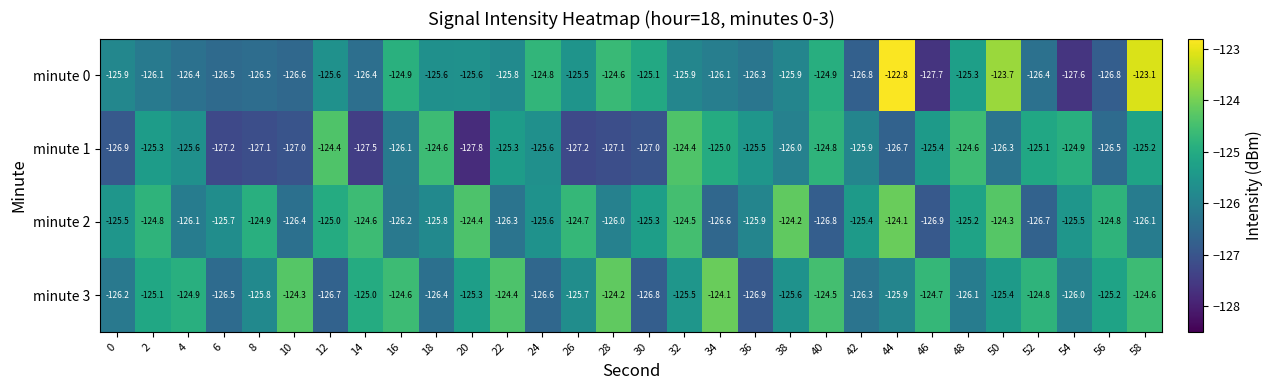

At which category does the chart reach its minimum across all series?

20